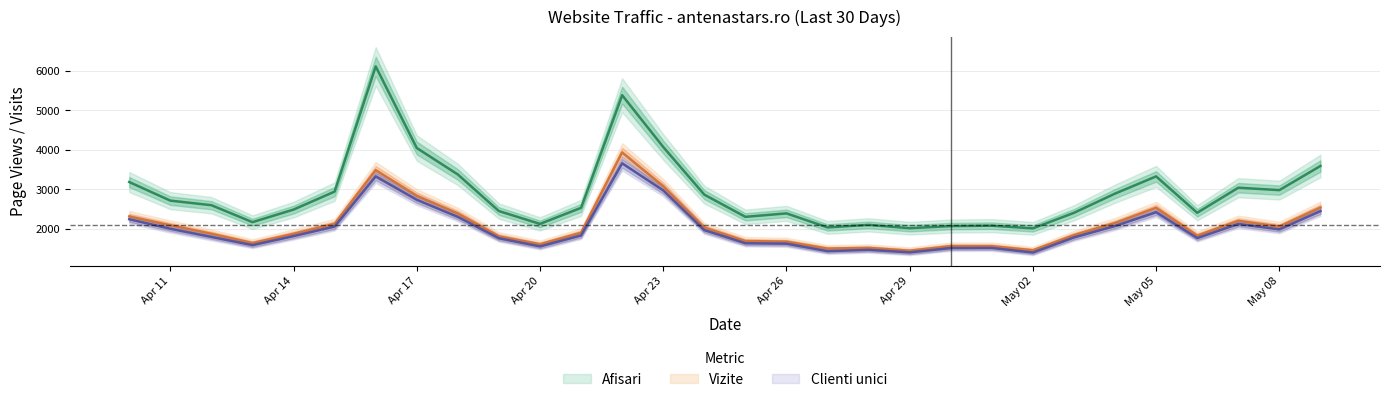

Is it true that Clienti unici equals 1825 at 2024.4.21?

True